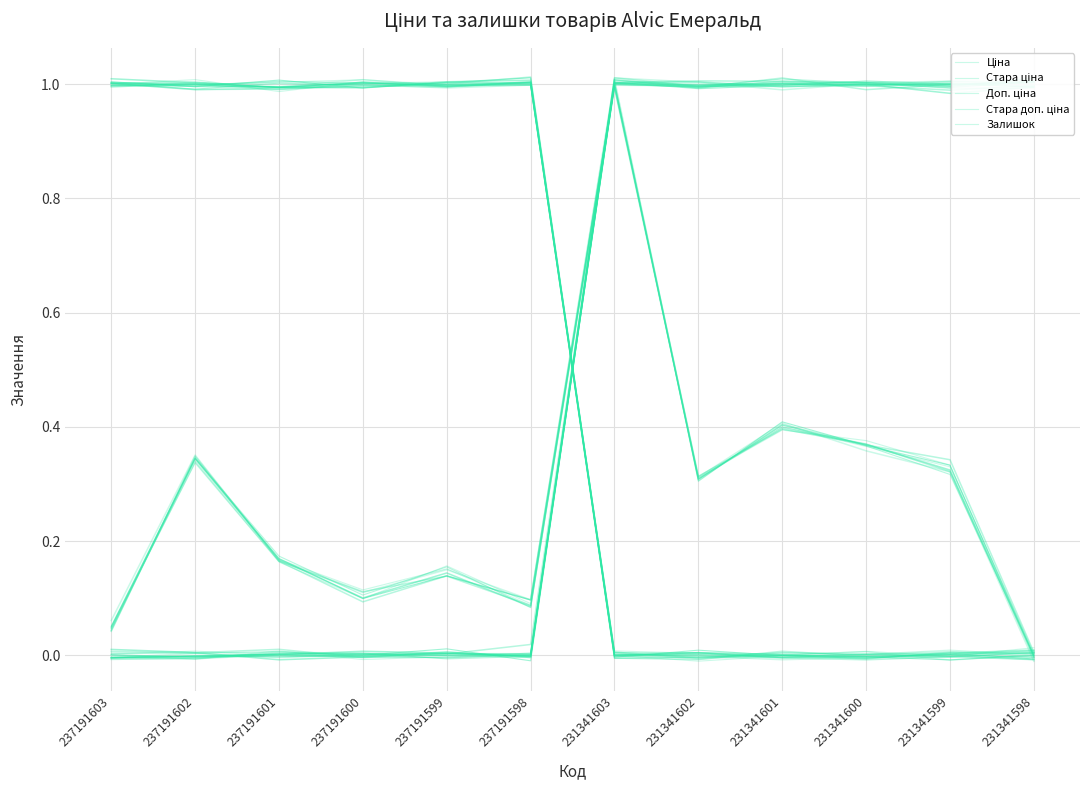

What is the difference between the second highest and second lowest values in the Стара ціна series?

1.0